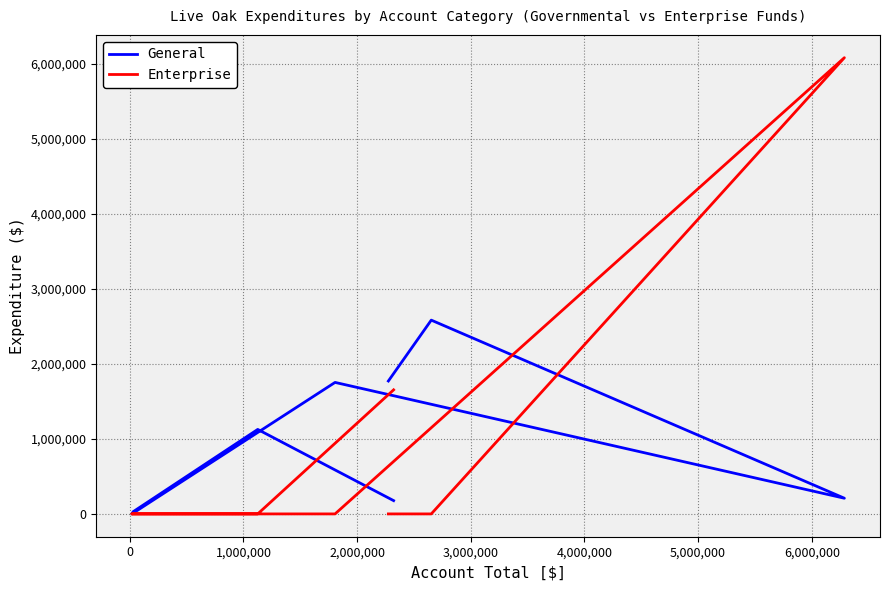

How many intersections are there between Enterprise and General?

3